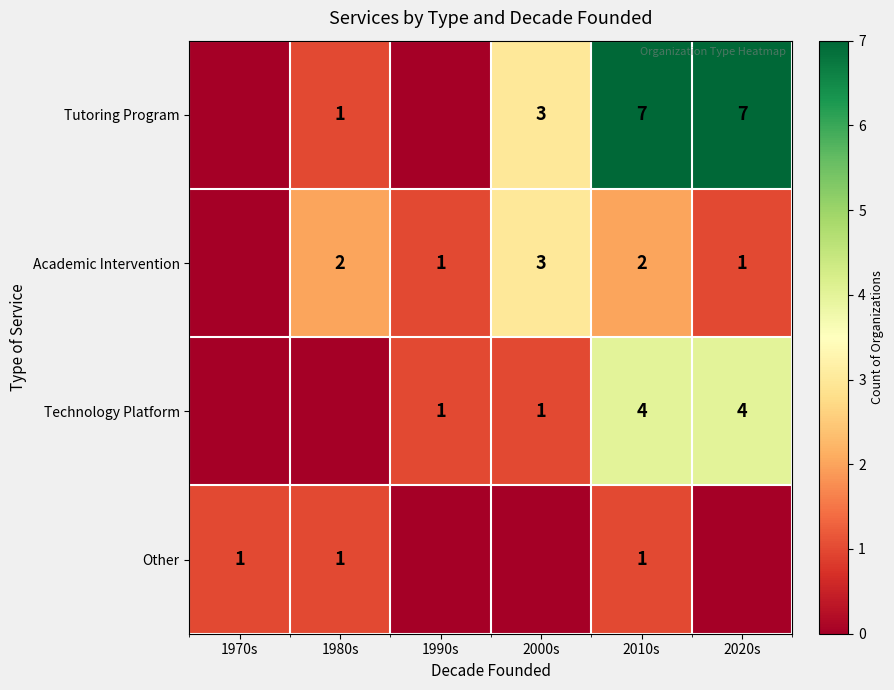

What is the total value across all series at 2010s?

14